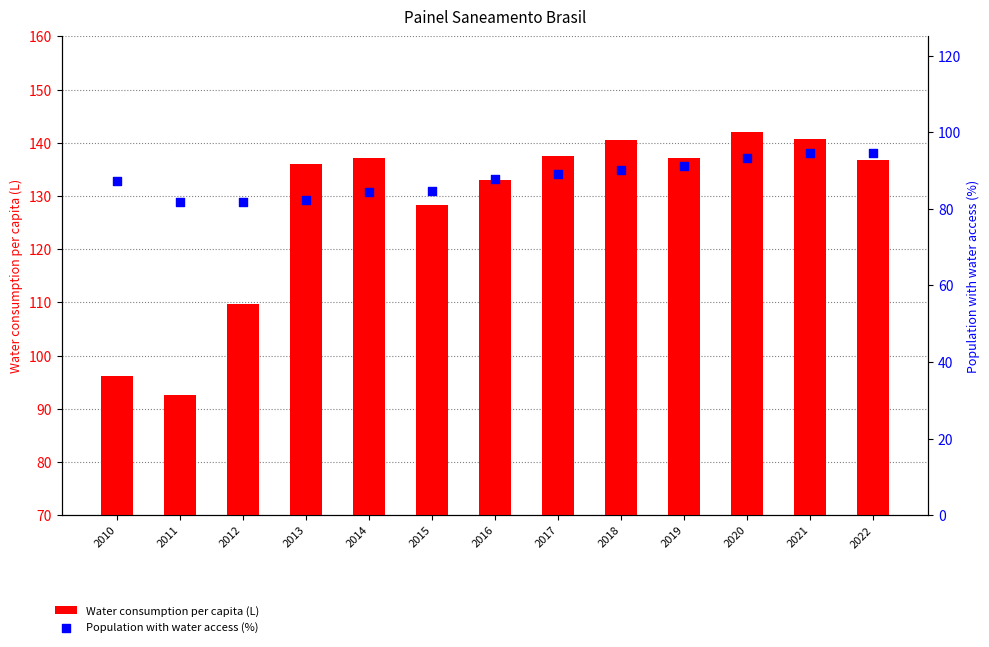

Which series contains the lowest Y value?

Population with water access (%)